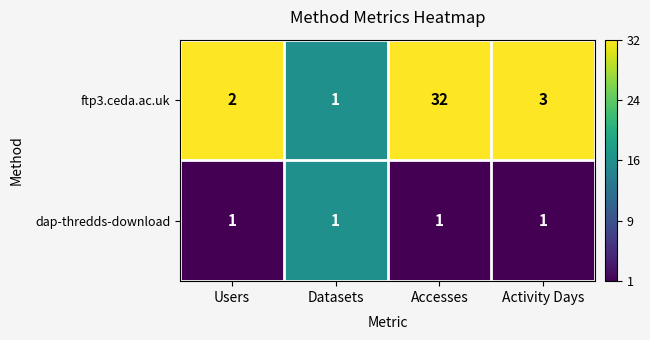

Reading left to right, list all the values displayed in this chart.

ftp3.ceda.ac.uk: 2	1	32	3
dap-thredds-download: 1	1	1	1